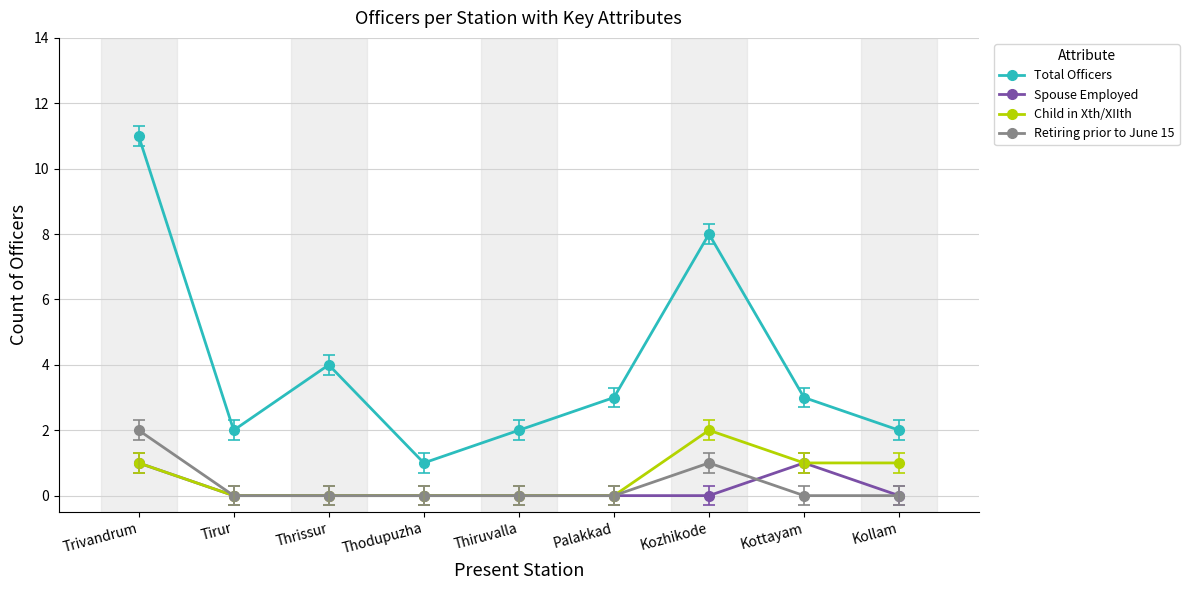

Reading left to right, what are all the values shown in this chart?

Total Officers: 11	2	4	1	2	3	8	3	2
Spouse Employed: 1	0	0	0	0	0	0	1	0
Child in Xth/XIIth: 1	0	0	0	0	0	2	1	1
Retiring prior to June 15: 2	0	0	0	0	0	1	0	0